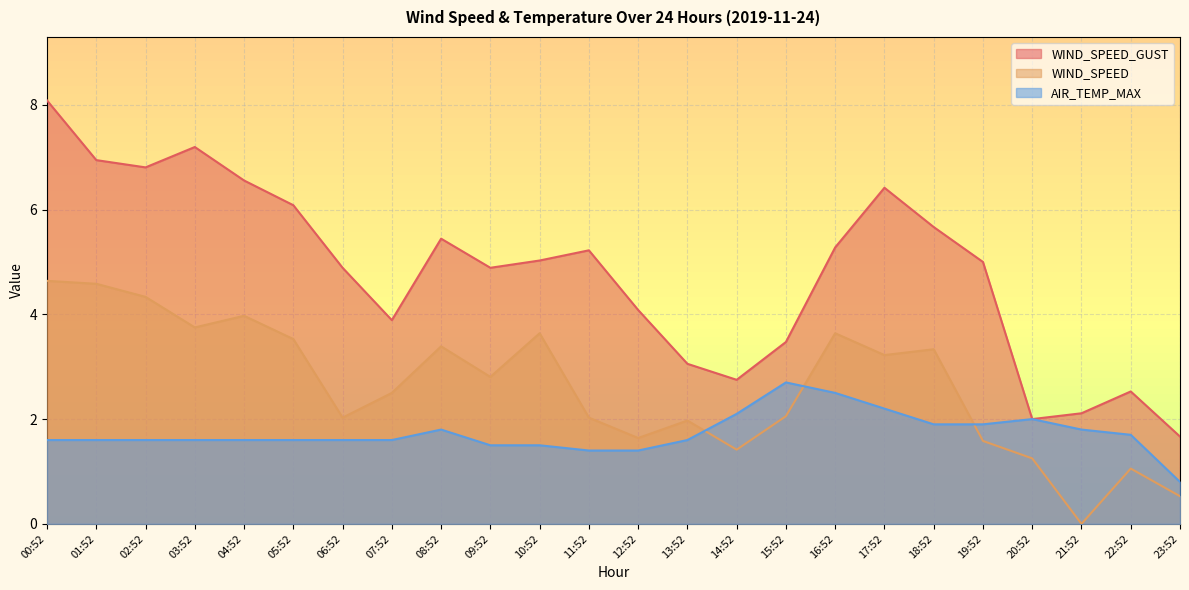

In AIR_TEMP_MAX, how many points are higher than both neighbors (excluding endpoints)?

3